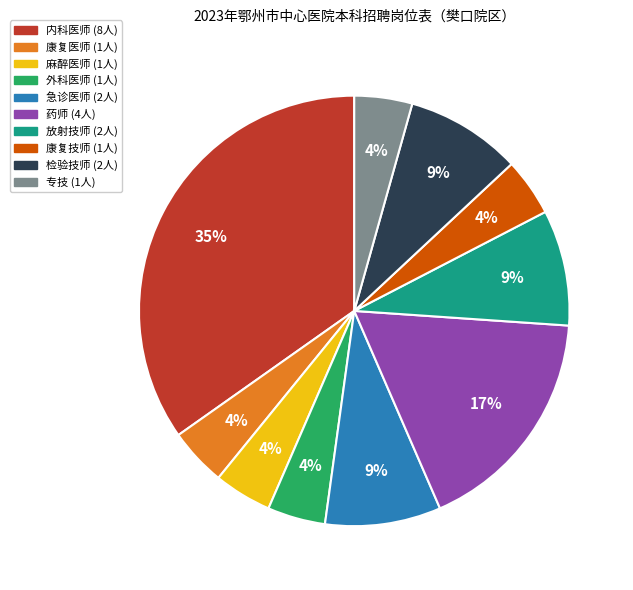

Combined, do 麻醉医师 and 专技 account for over 50%?

No